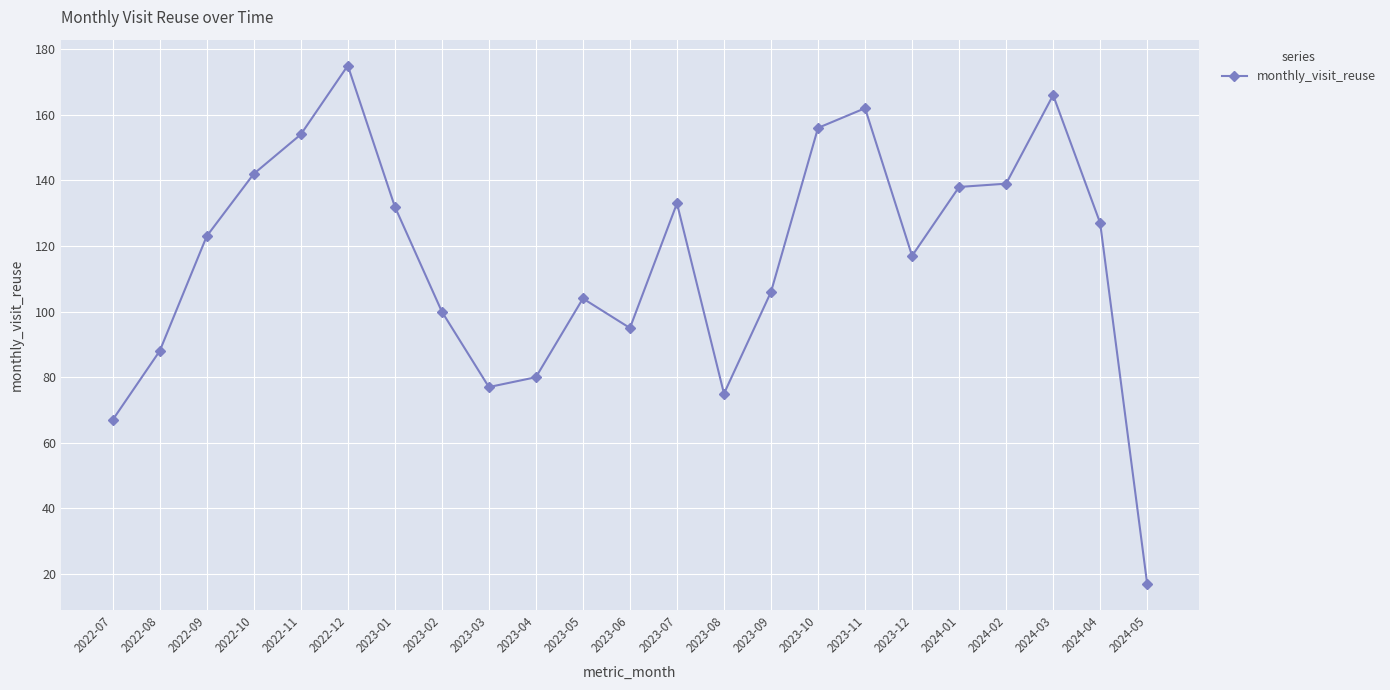

What is the smallest value displayed?

17